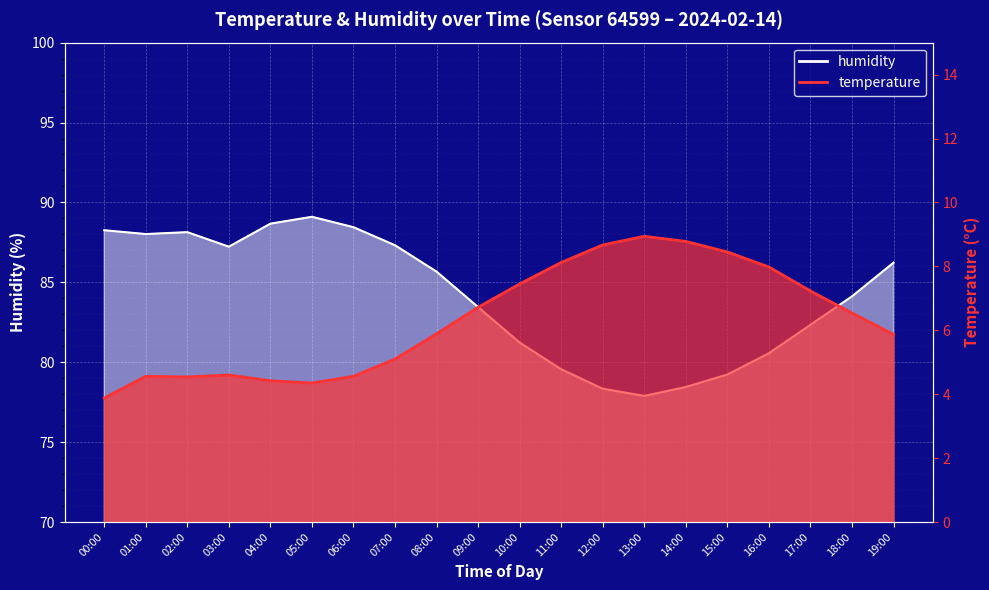

What is the difference between the temperature values at 00:00 and 12:00?

4.8